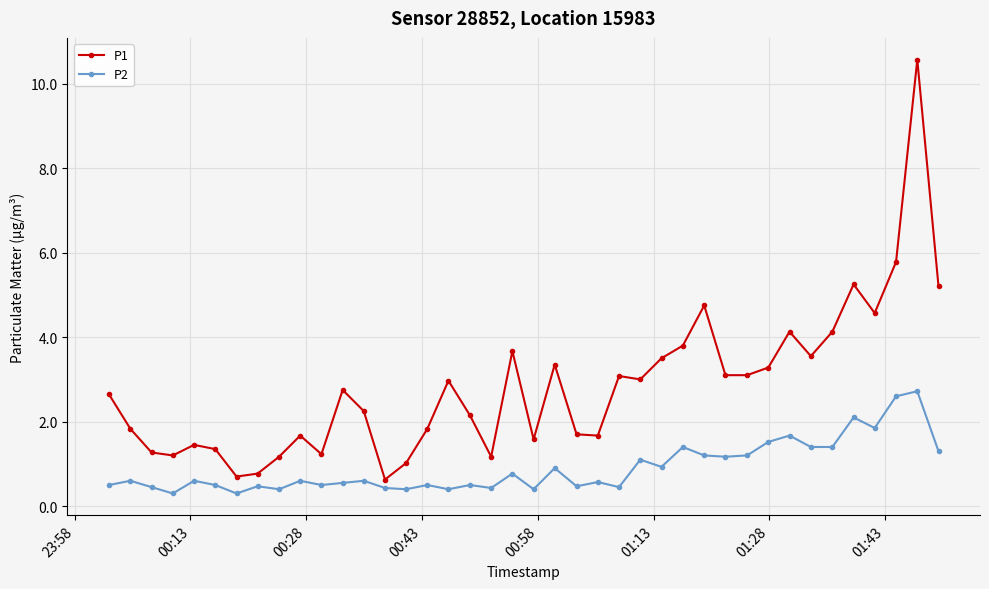

Does the chart display data point markers on the line(s)?

Yes